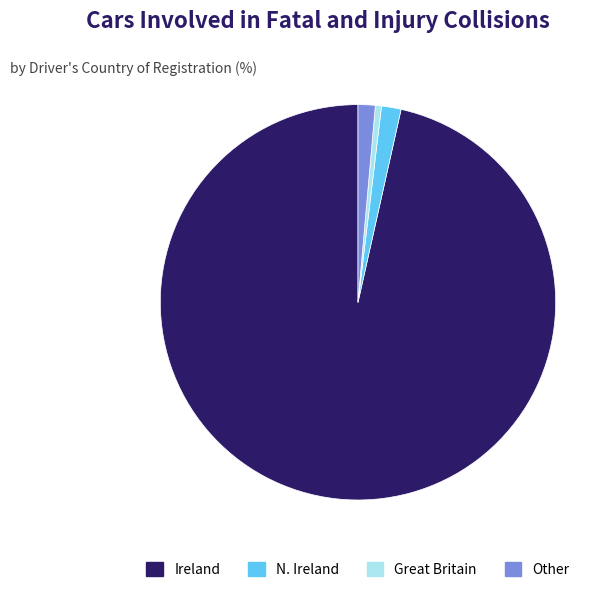

Is the sum of Other and N. Ireland greater than half?

No